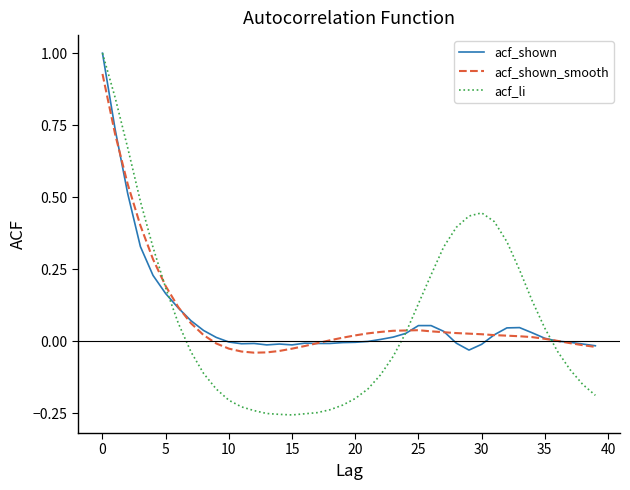

Which series has the largest range (max minus min)?

acf_li